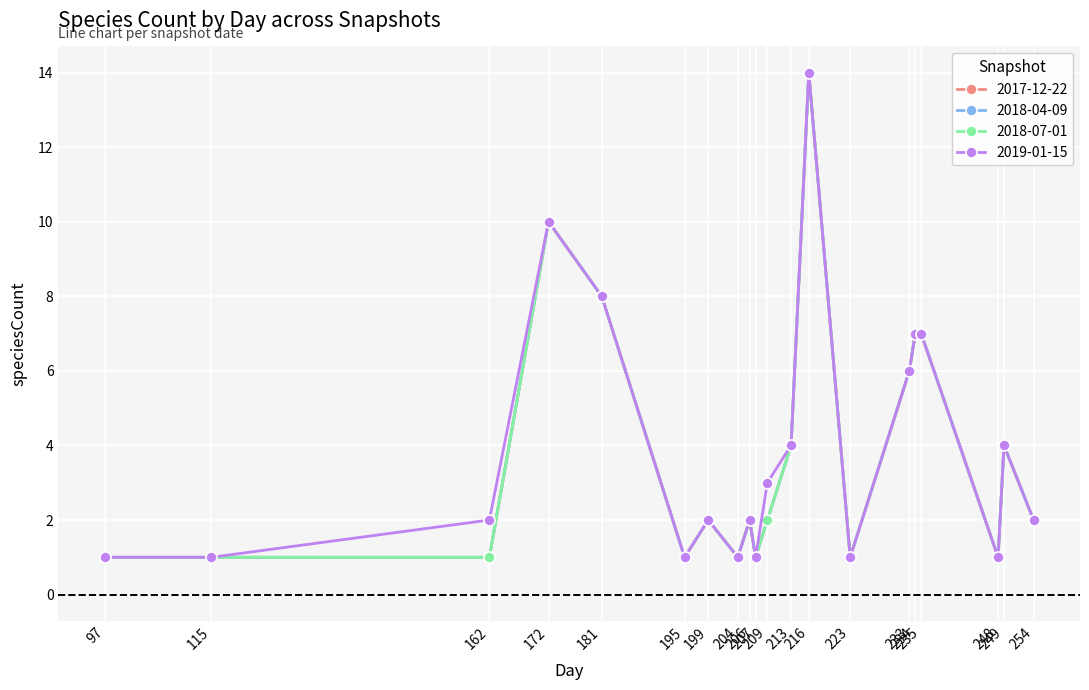

Between 204 and 216, which series saw the biggest shift?

2017-12-22